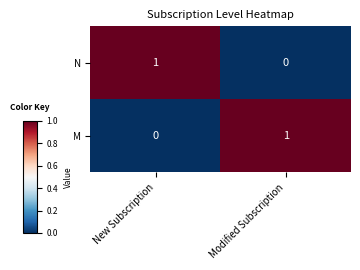

At which label does N reach its peak?

New Subscription